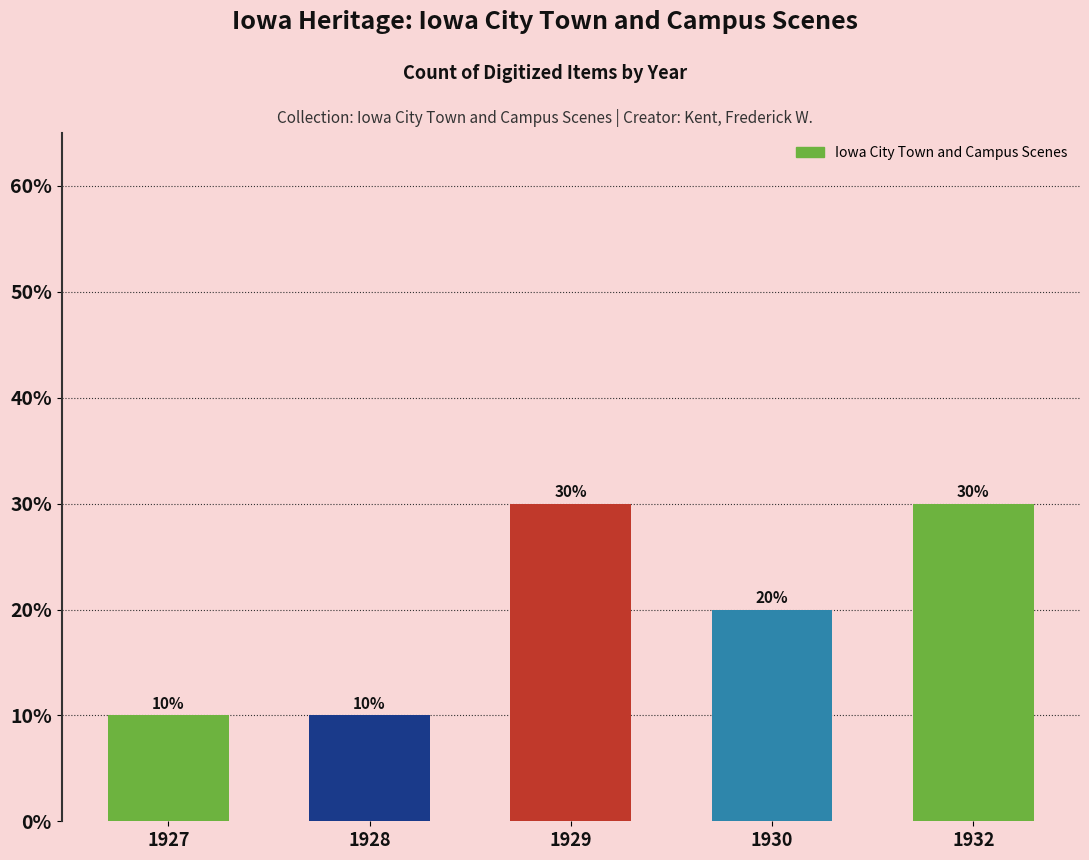

Count the number of data series in this chart.

1